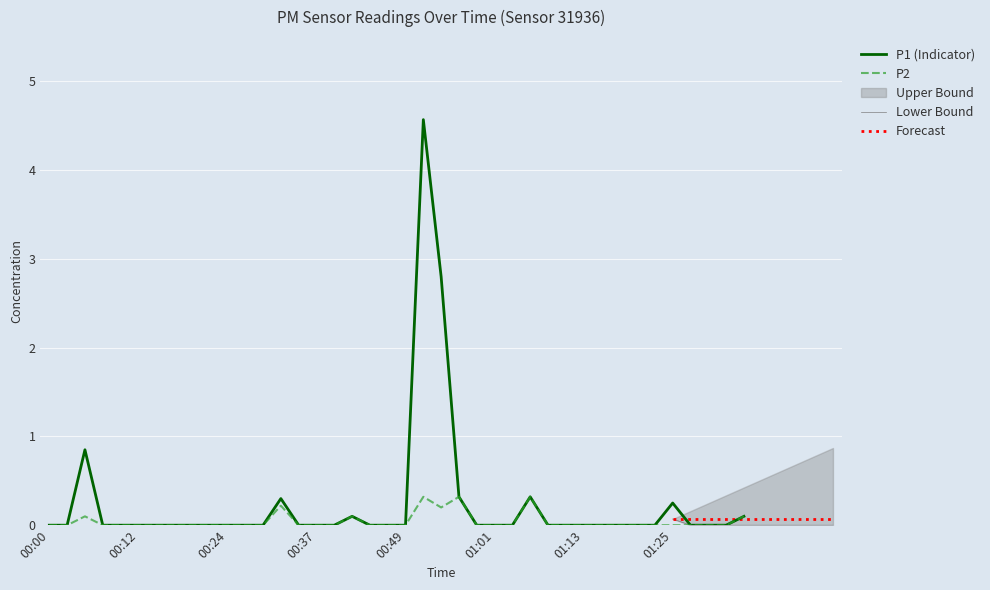

True or false: P1 and P2 cross at least once.

False